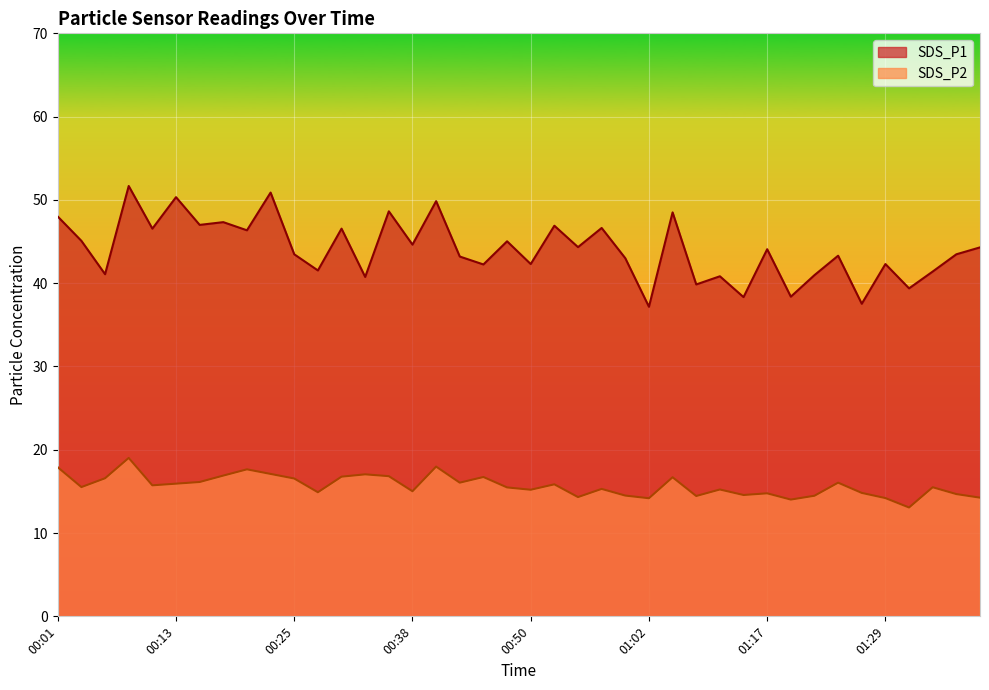

What is the label of the 4th point from the left?

00:08